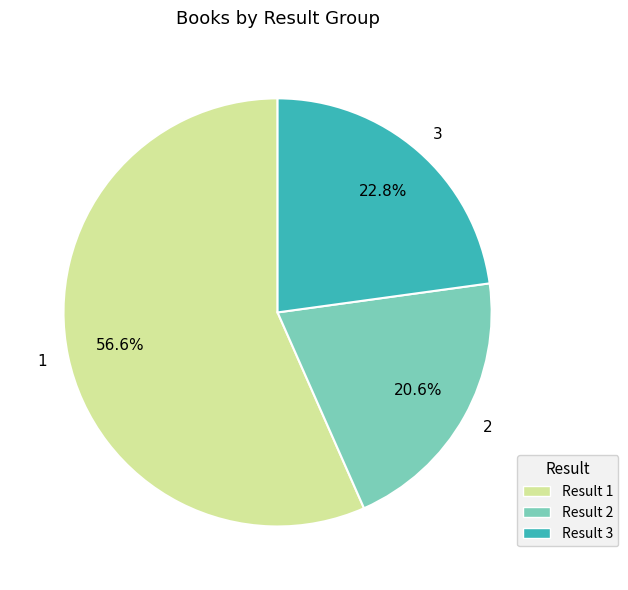

What is the ratio of the value at 3 to the value at 2?

1.1